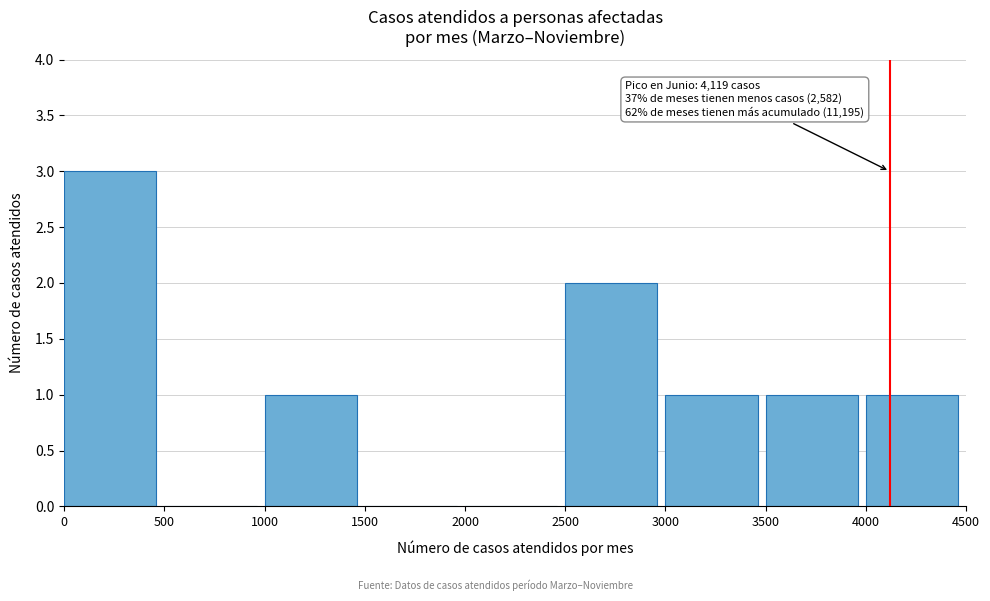

Over which range of the x-axis is the bar tallest?

0 to 500